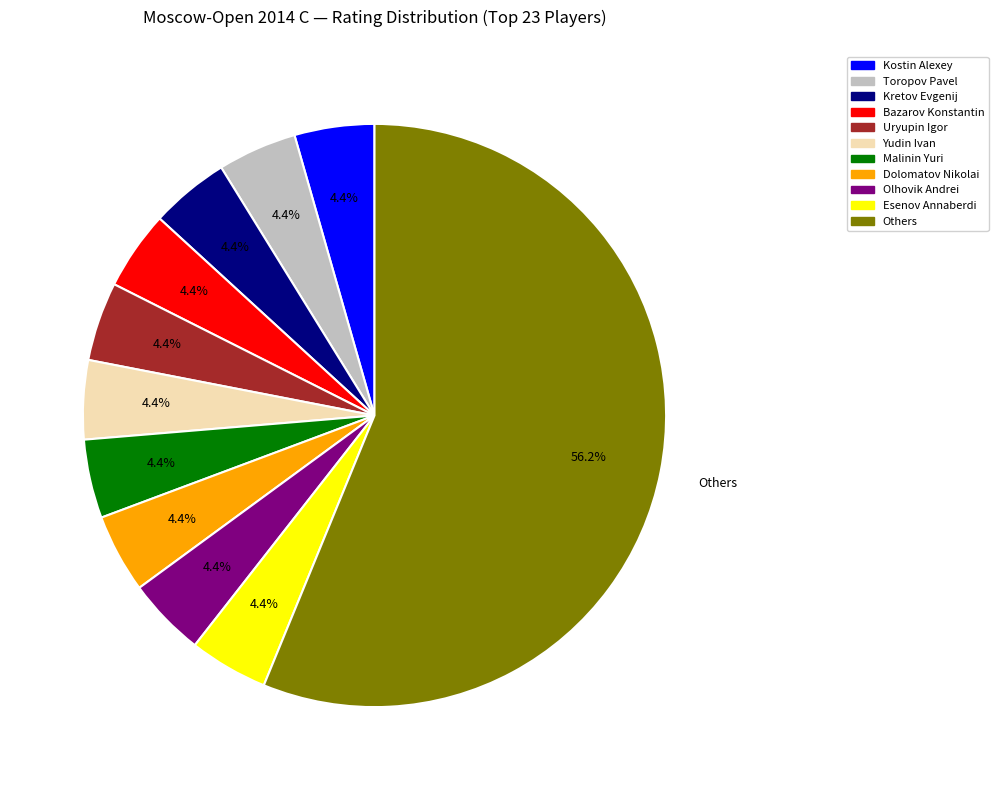

Does any single category account for the majority?

Yes